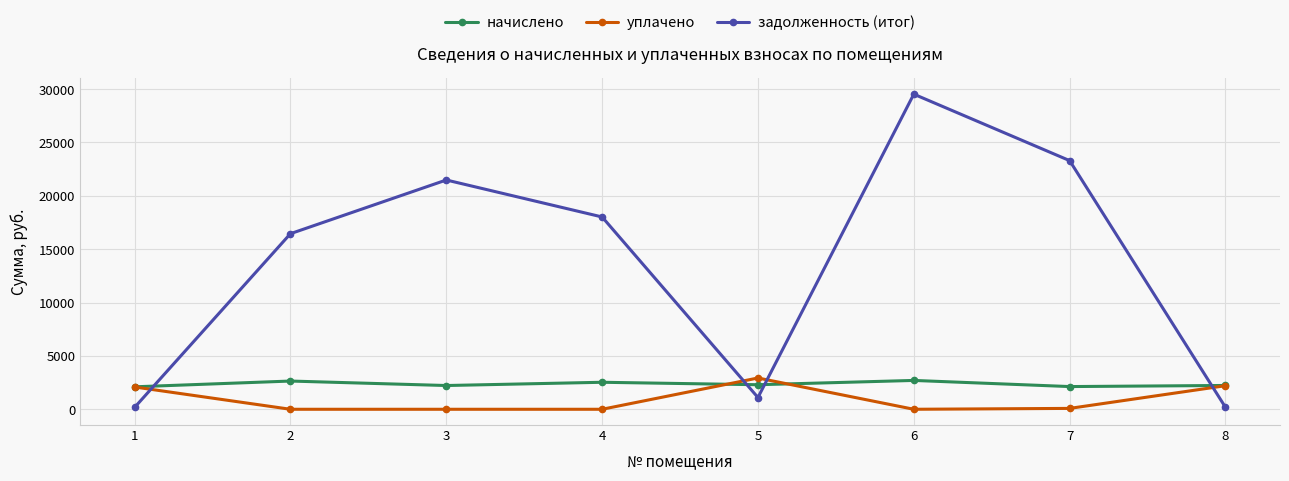

The value of уплачено at 4 is -1861.1. True or false?

False